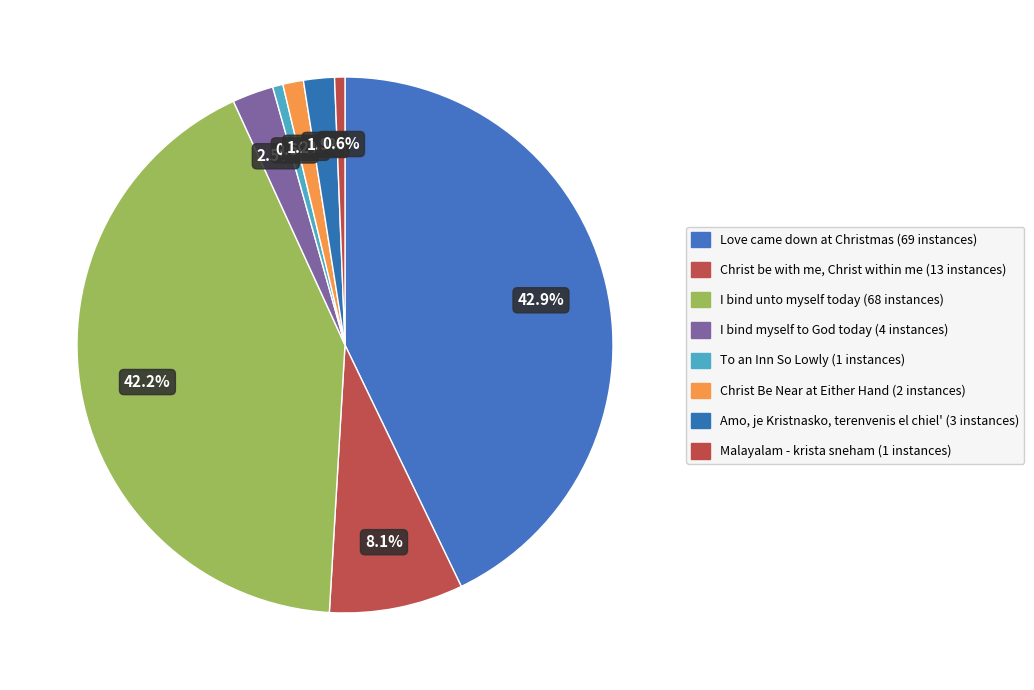

Does To an Inn So Lowly account for over 50% of the chart?

No